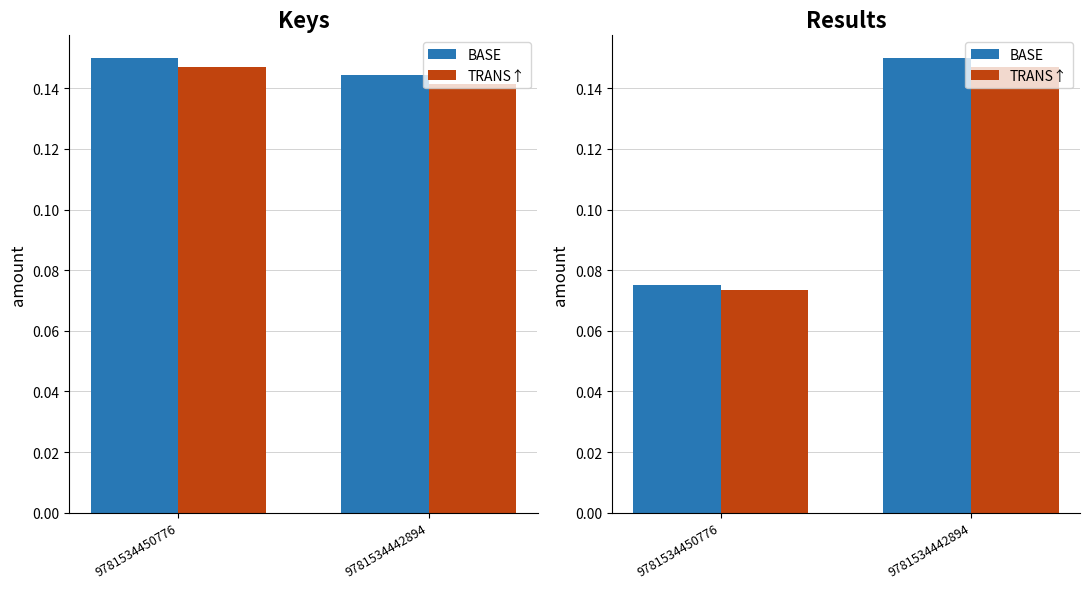

Which series has the widest spread of values?

BASE